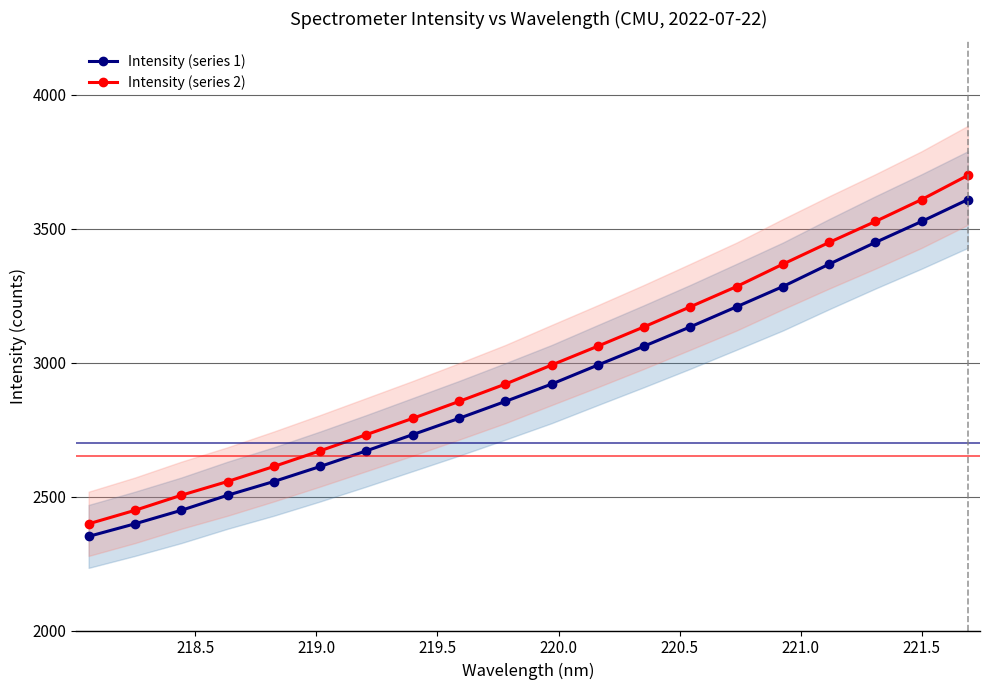

True or false: Intensity (series 2) and Intensity (series 1) intersect in this chart.

False